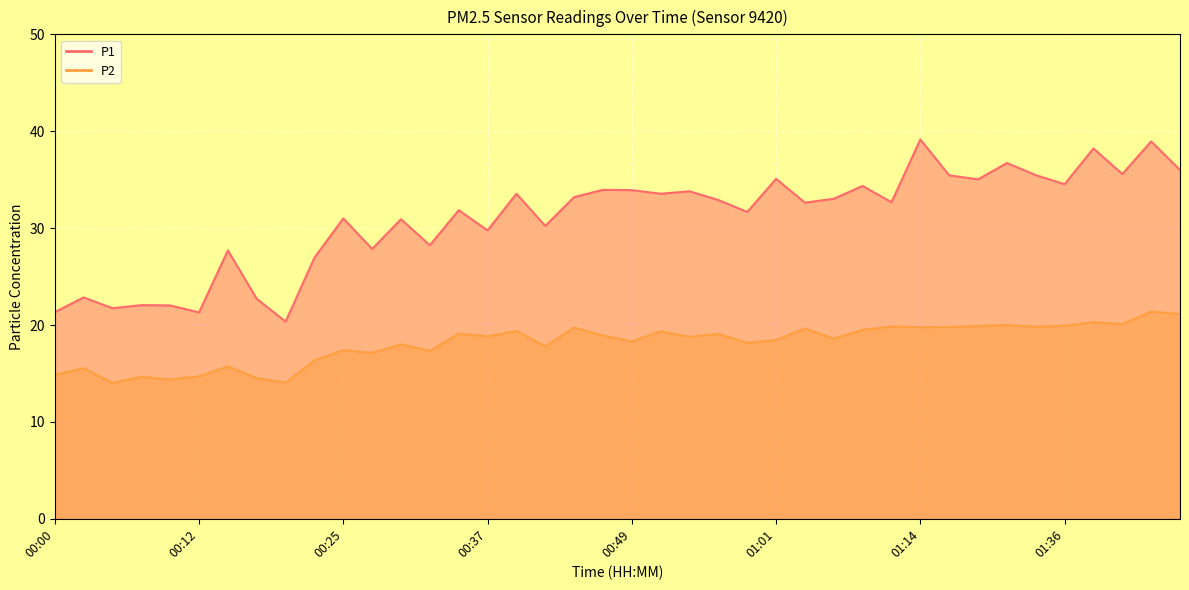

In P2, how many points are higher than both neighbors (excluding endpoints)?

15